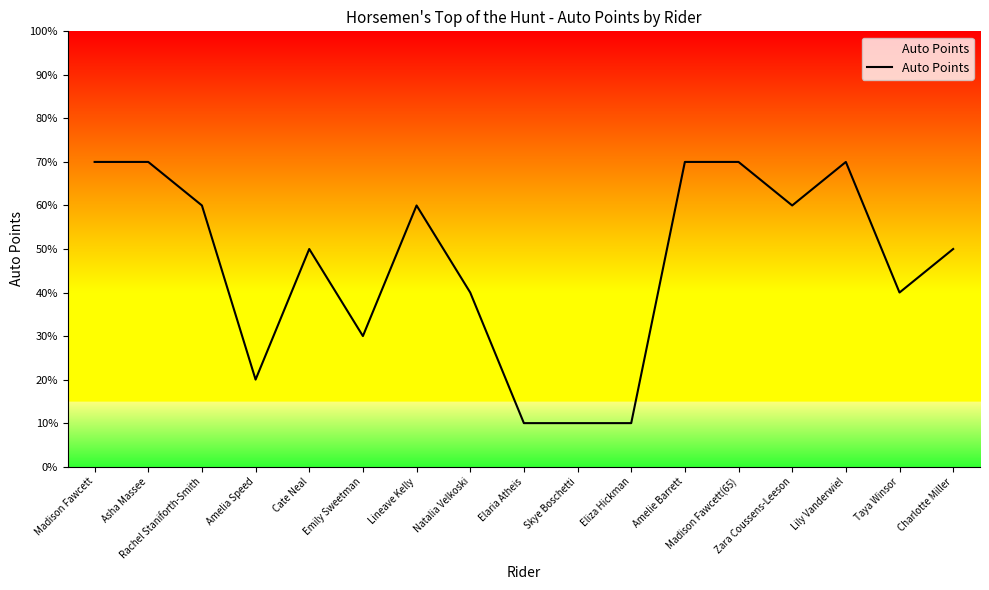

How many points are higher than both their immediate neighbors (excluding endpoints)?

3